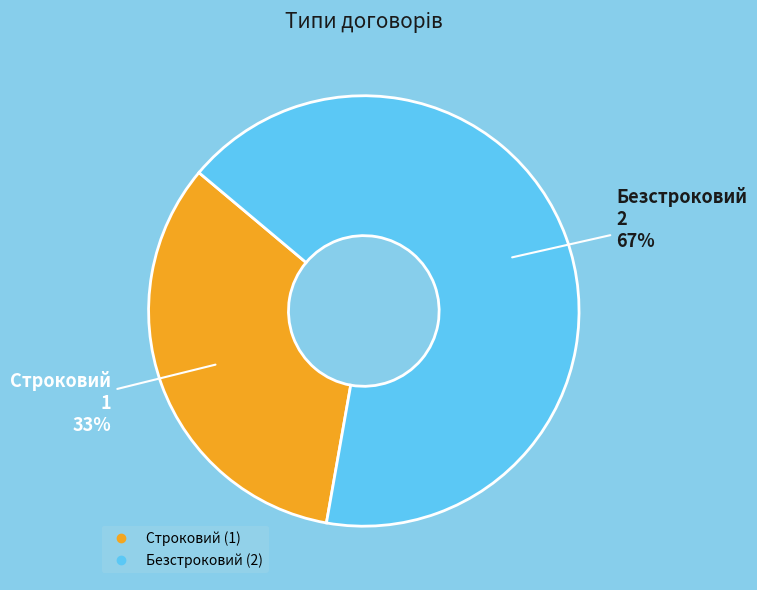

To the nearest percent, what percentage of the pie is Строковий?

33%